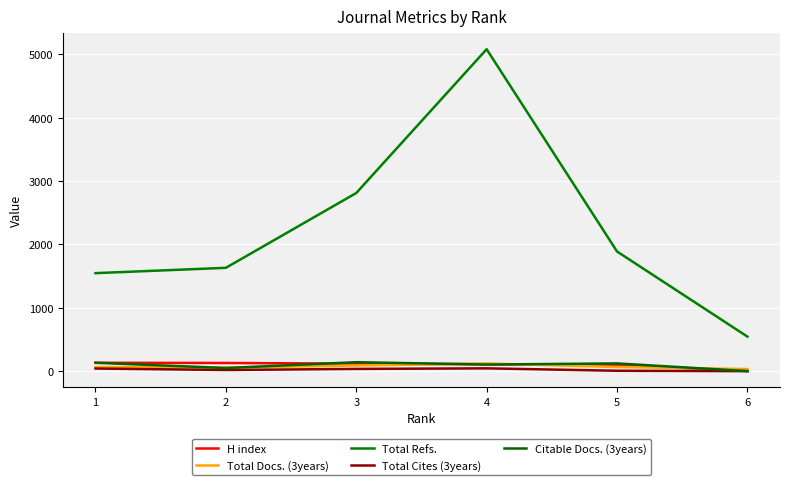

Does the chart have visible grid lines?

Yes